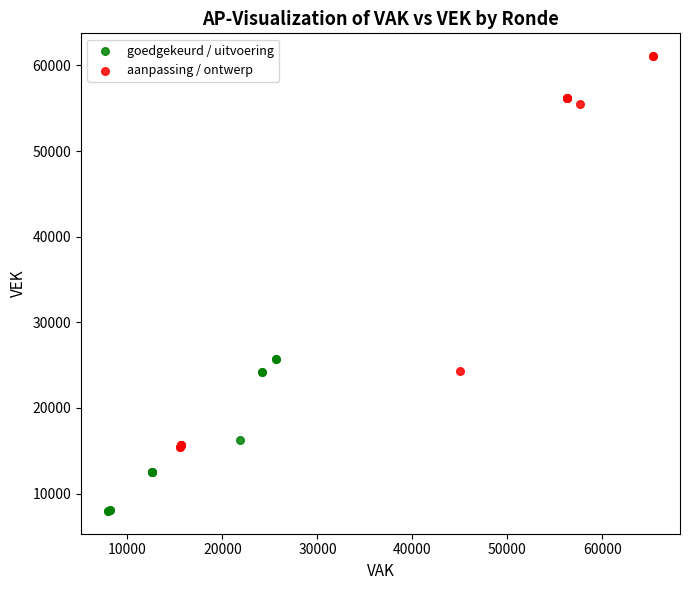

Which series reaches the maximum Y coordinate?

aanpassing / ontwerp